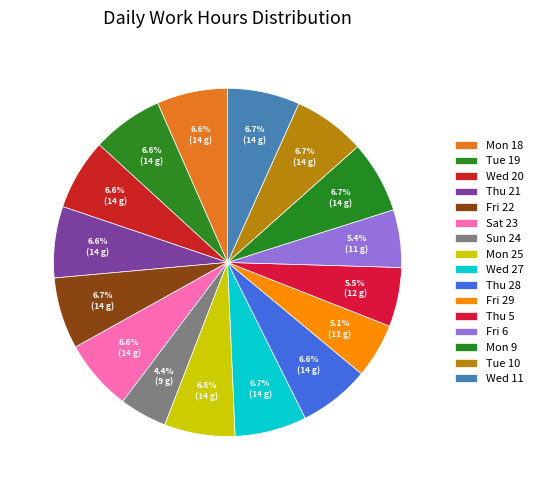

To the nearest percent, what percentage of the pie is Wed 20?

7%